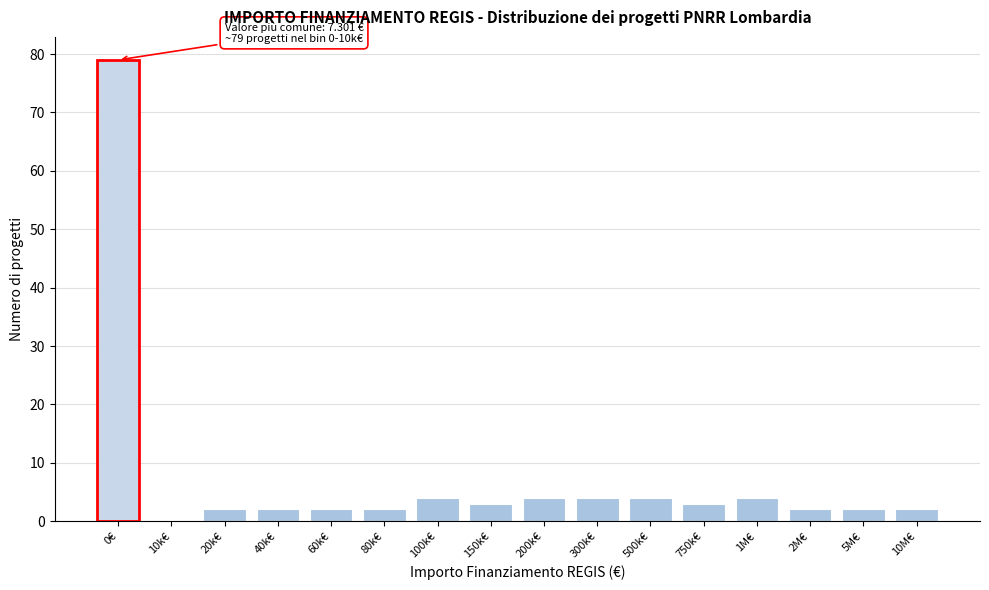

Reading left to right, what are all the values shown in this chart?

0€=79	10k€=0	20k€=2	40k€=2	60k€=2	80k€=2	100k€=4	150k€=3	200k€=4	300k€=4	500k€=4	750k€=3	1M€=4	2M€=2	5M€=2	10M€=2